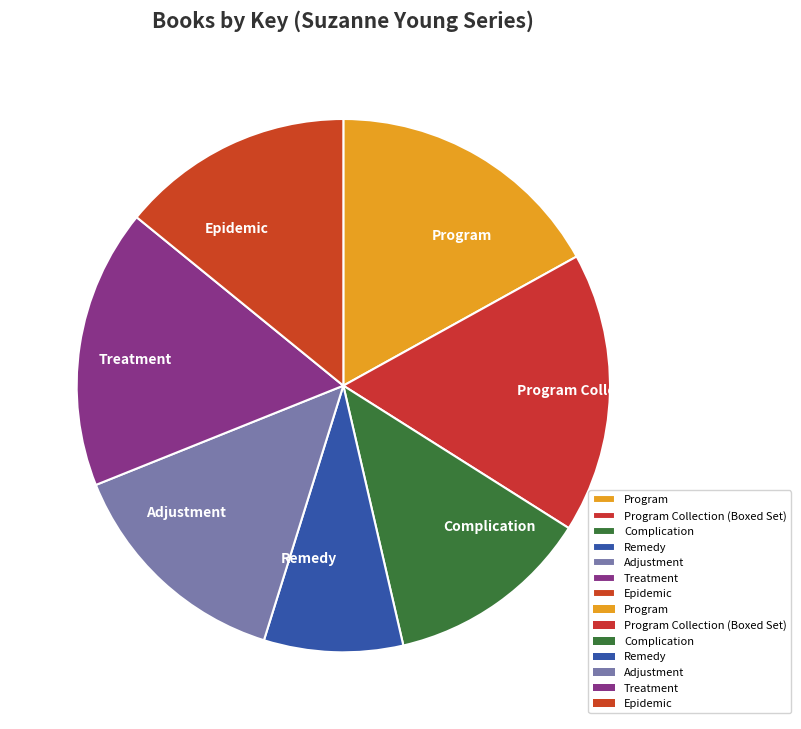

Is Program Collection (Boxed Set) the majority of the pie?

No